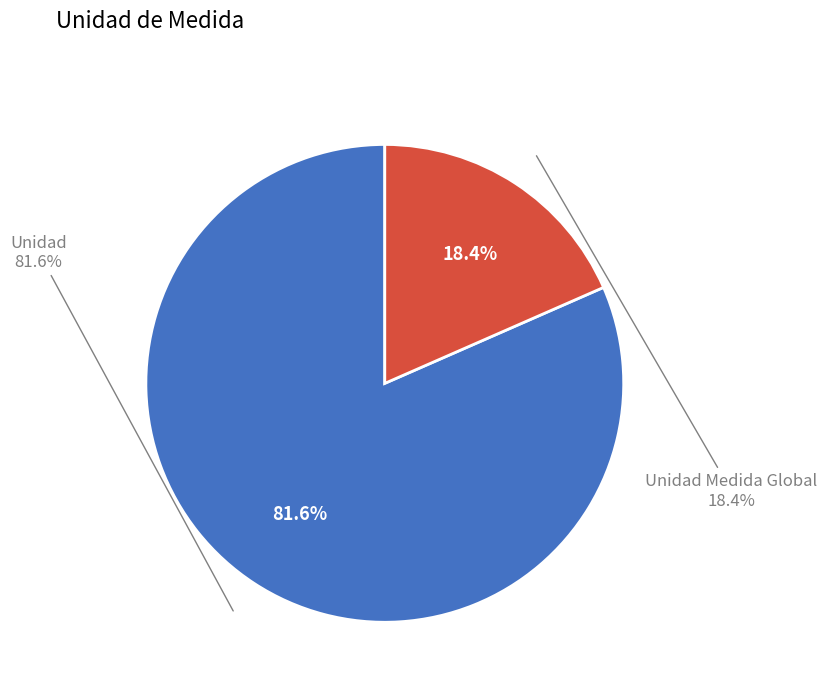

What is the majority slice?

Unidad